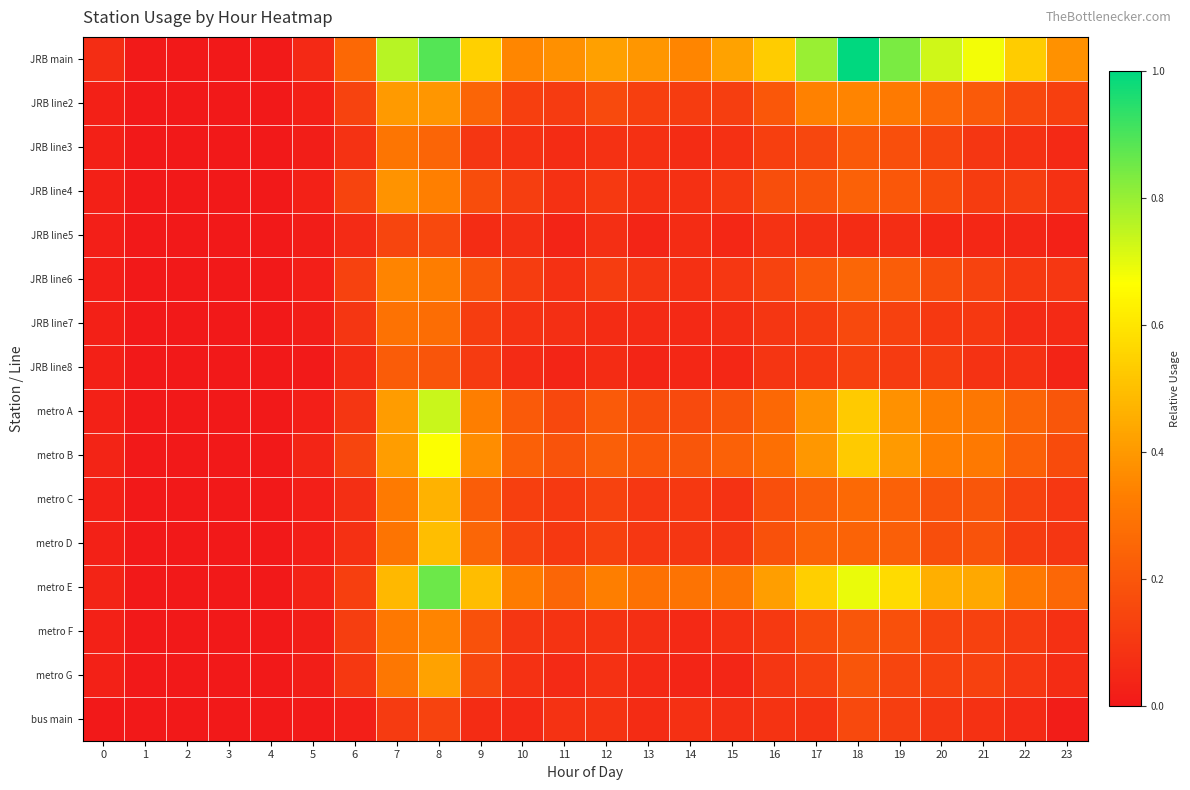

At which category is the sum across all series the highest?

8